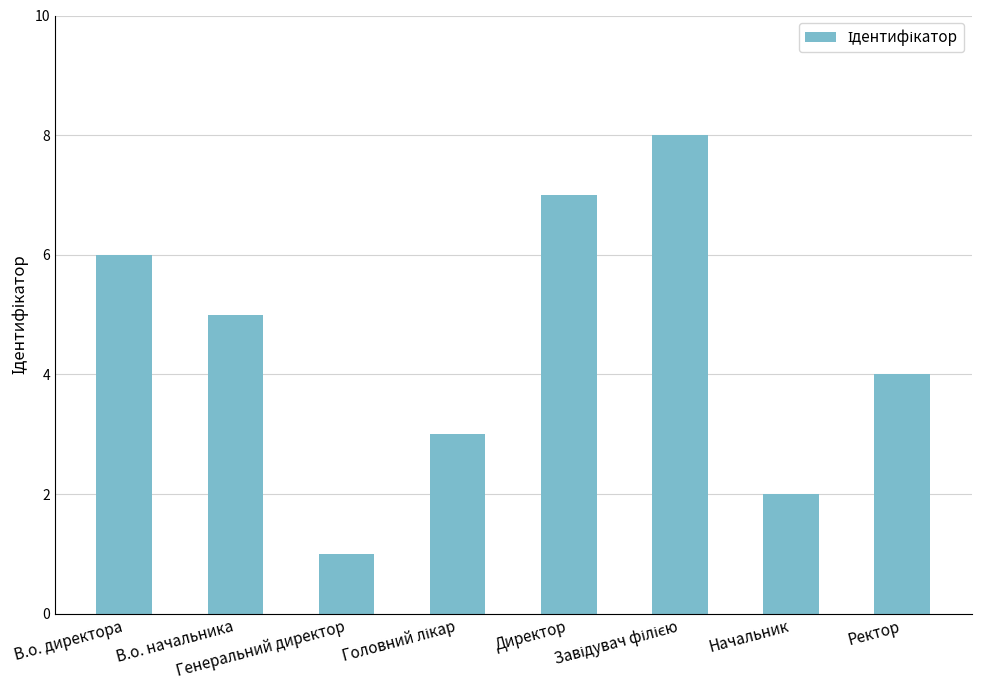

Which label corresponds to the smallest value in the chart?

Генеральний директор